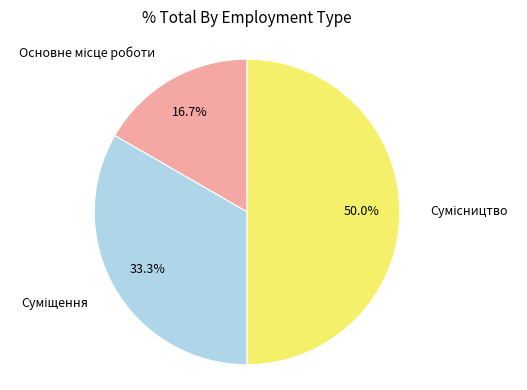

To the nearest percent, what is the difference between the Основне місце роботи and Сумісництво slice percentages?

33%